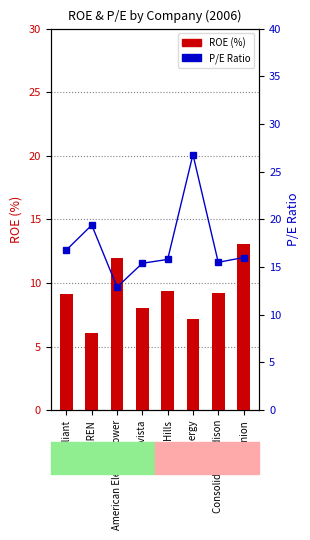

Reading left to right, what are all the values shown in this chart?

ROE (%): Alliant=9.1	AMEREN=6.1	American Electric Power=12.0	Avista=8.0	B;ackHills=9.4	CMS Energy=7.2	Consolidated Edison=9.2	Dominion=13.1
P/E Ratio: Alliant=16.8	AMEREN=19.4	American Electric Power=12.9	Avista=15.4	B;ackHills=15.8	CMS Energy=26.8	Consolidated Edison=15.5	Dominion=16.0